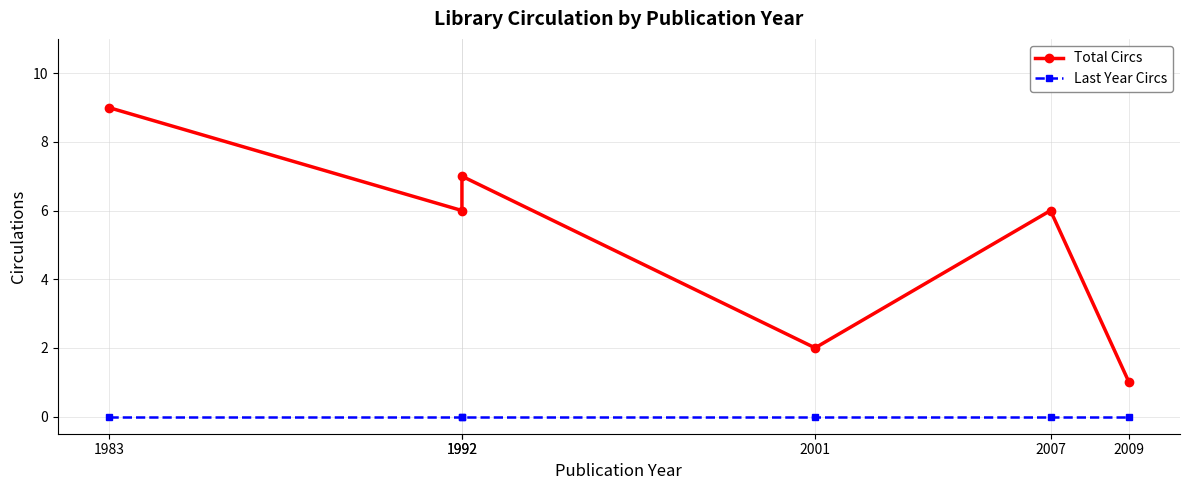

How many values in the Total Circs series exceed 6?

2